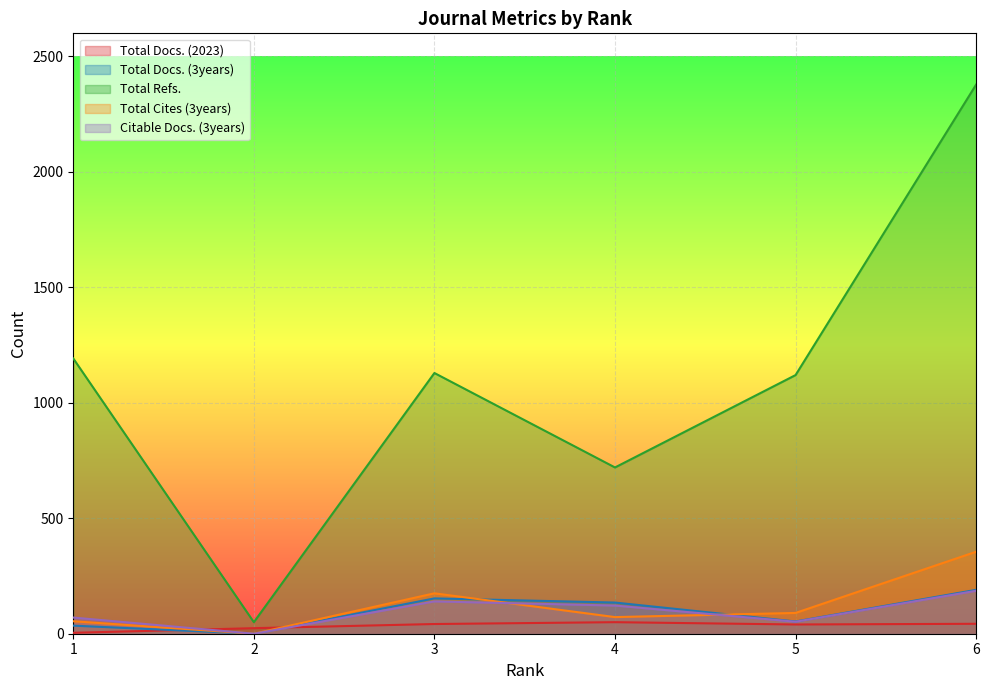

Which has a higher value, 6 or 4?

4